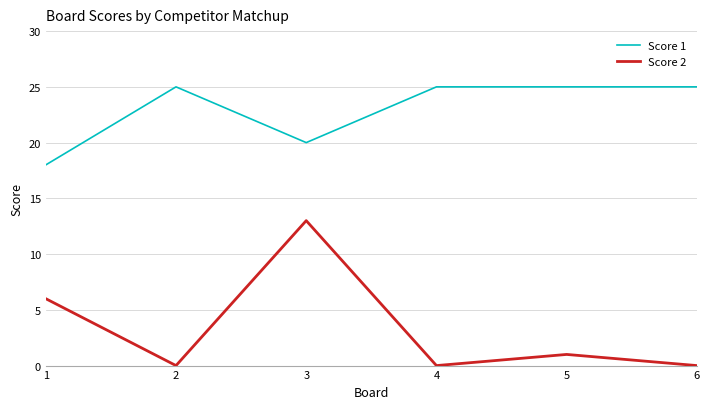

What is the difference between the maximum and minimum values in the Score 1 series?

7